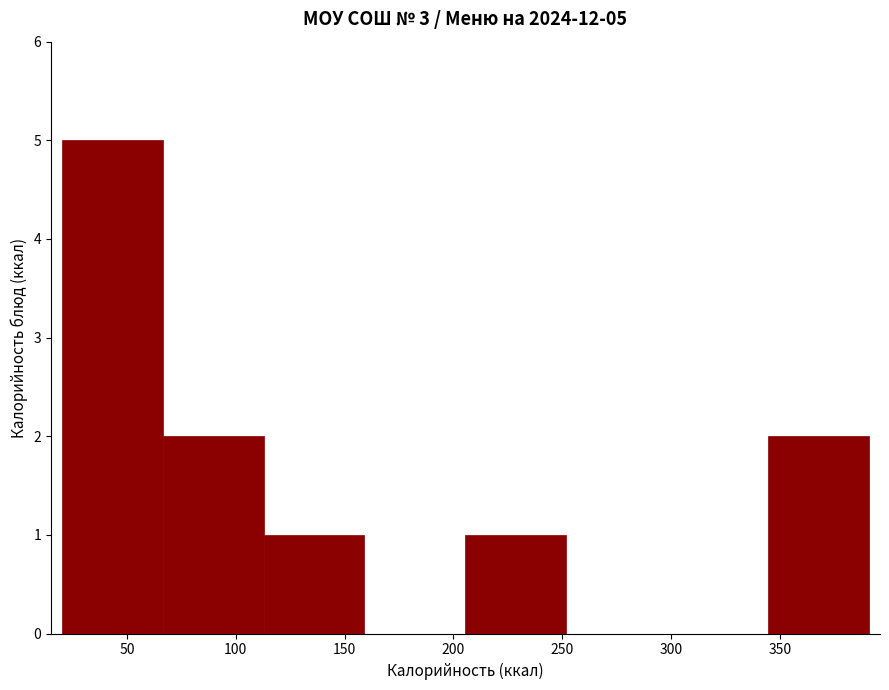

Over which range of the x-axis is the bar tallest?

20 to 65